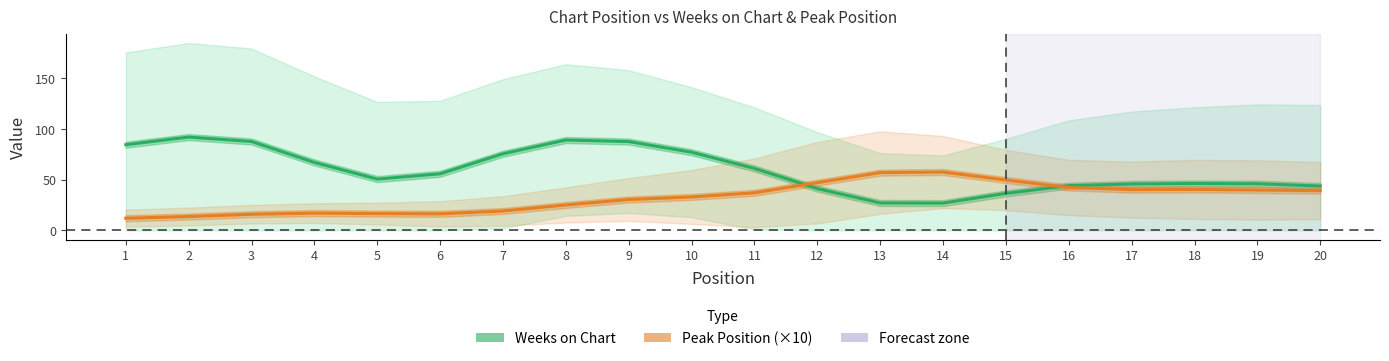

How many series are shown in this chart?

2